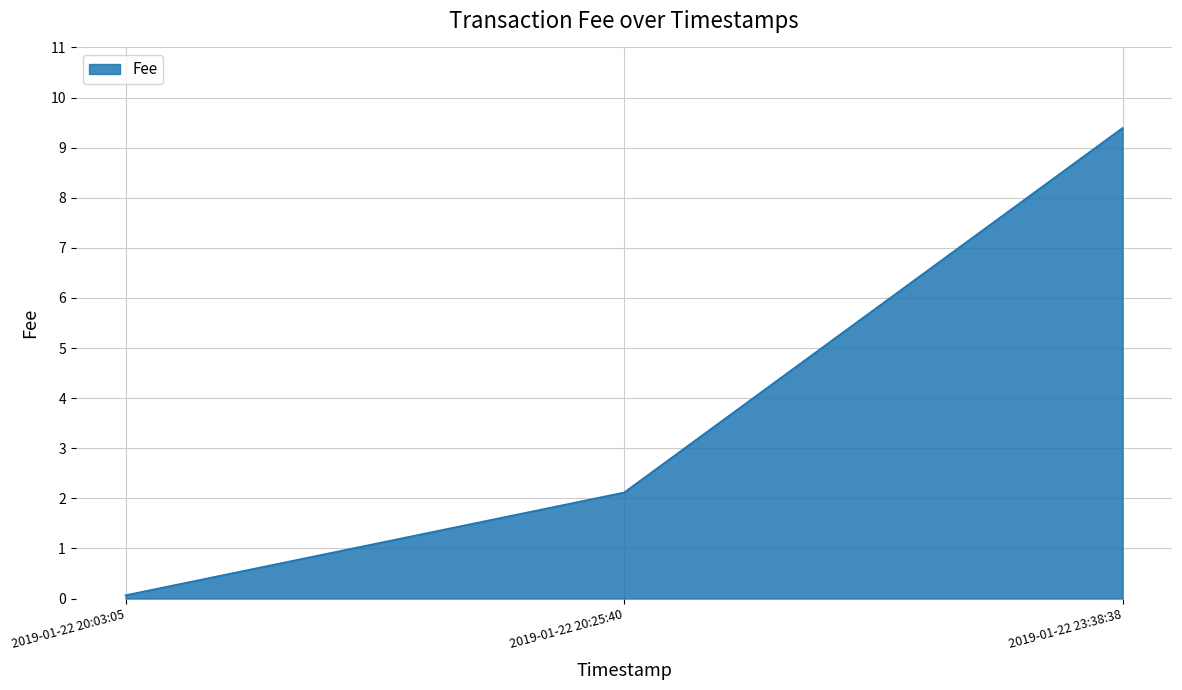

What position from the left is 2019-01-22 20:25:40?

2